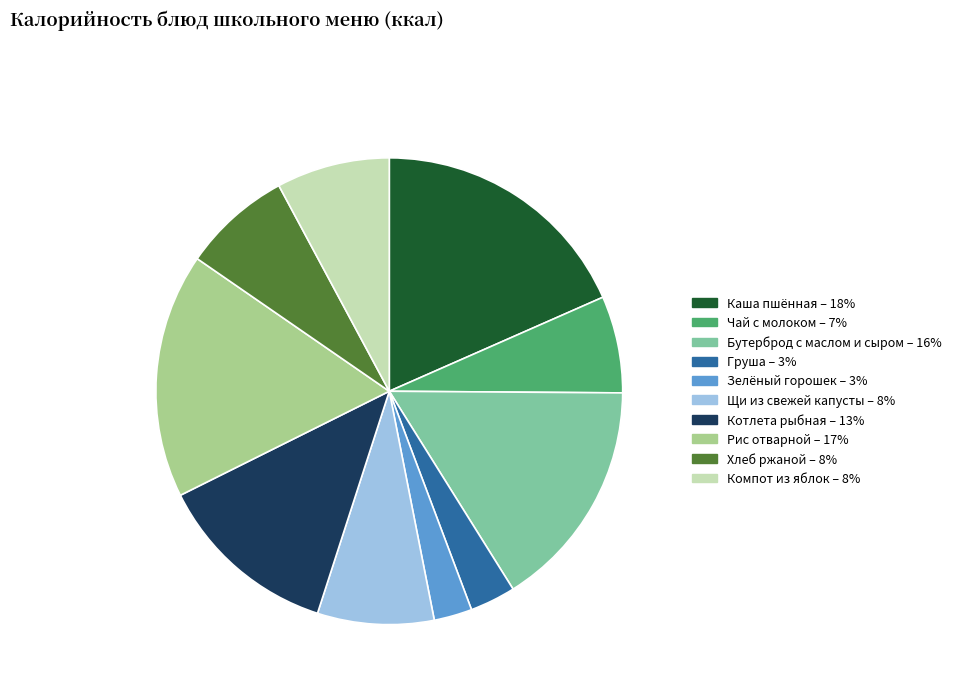

How many slices are in this pie chart?

10